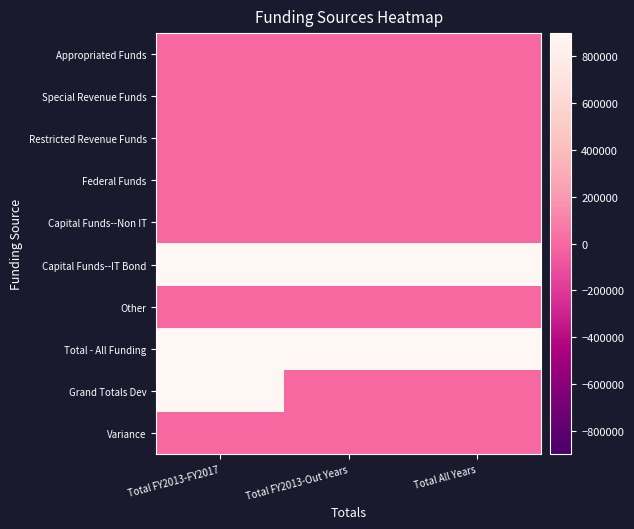

Rank the series by their maximum value, from highest to lowest.

Capital Funds--IT Bond, Total - All Funding, Grand Totals Dev, Appropriated Funds, Special Revenue Funds, Restricted Revenue Funds, Federal Funds, Capital Funds--Non IT, Other, Variance